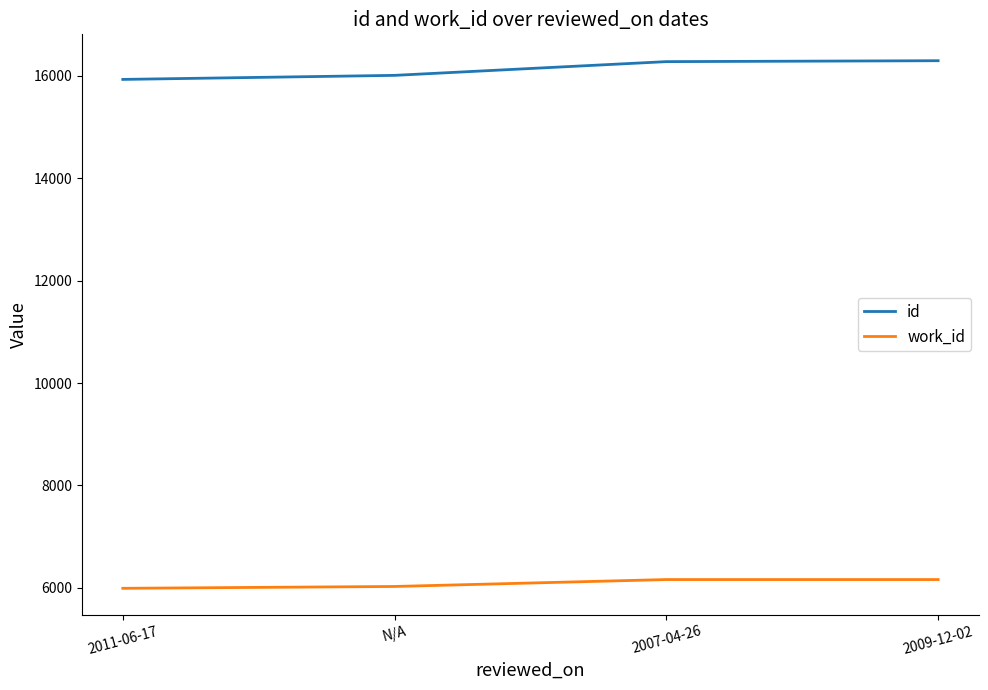

True or false: id has a value of 16274 at 2007-04-26.

True